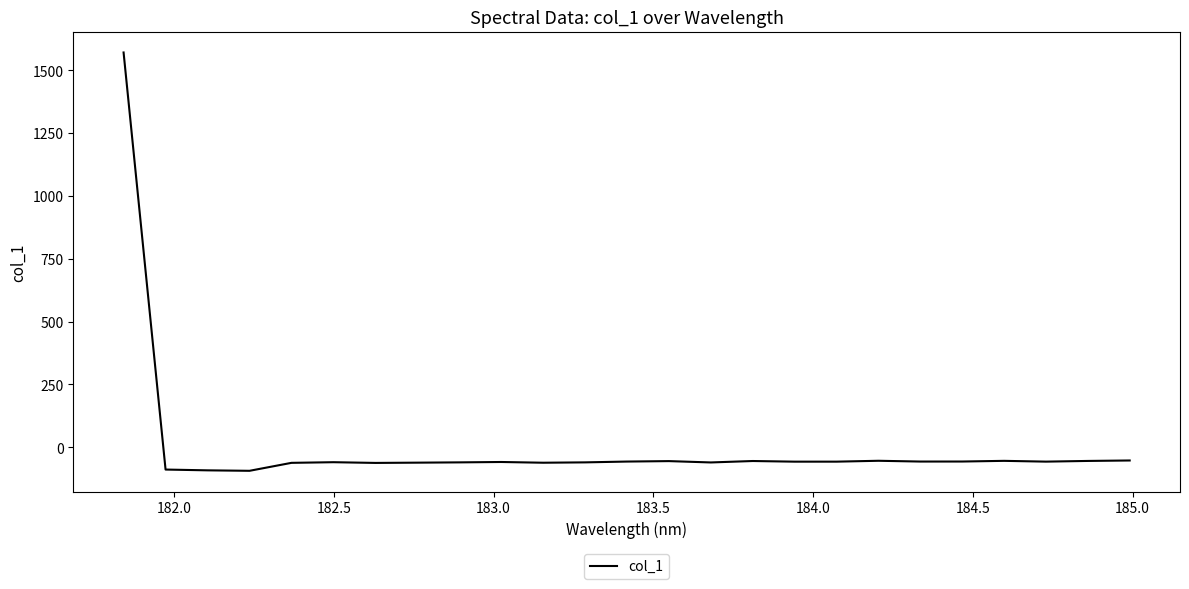

What is the minimum value shown in the chart?

-93.5